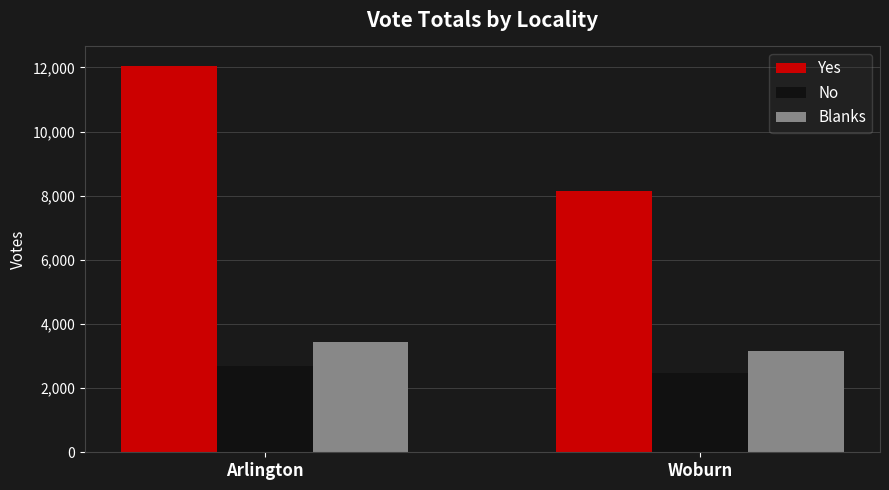

Between Arlington and Woburn, which series saw the biggest shift?

Yes